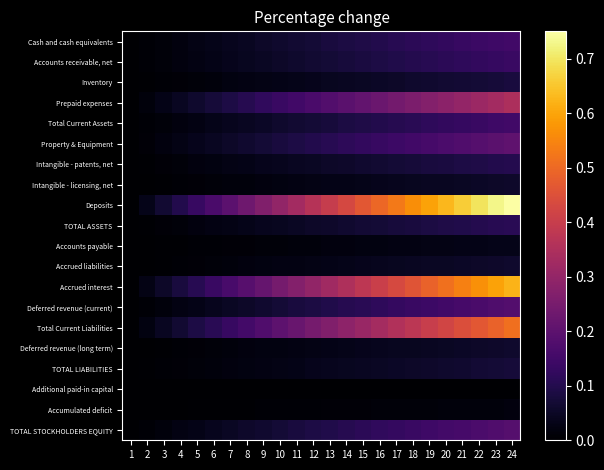

Reading left to right, extract all data points from this chart.

Cash and cash equivalents: 1=0.0	2=0.0	3=0.0	4=0.0	5=0.0	6=0.0	7=0.0	8=0.0	9=0.1	10=0.1	11=0.1	12=0.1	13=0.1	14=0.1	15=0.1	16=0.1	17=0.1	18=0.1	19=0.1	20=0.1	21=0.1	22=0.1	23=0.1	24=0.2
Accounts receivable, net: 1=0.0	2=0.0	3=0.0	4=0.0	5=0.0	6=0.0	7=0.0	8=0.0	9=0.0	10=0.1	11=0.1	12=0.1	13=0.1	14=0.1	15=0.1	16=0.1	17=0.1	18=0.1	19=0.1	20=0.1	21=0.1	22=0.1	23=0.1	24=0.1
Inventory: 1=0.0	2=0.0	3=0.0	4=0.0	5=0.0	6=0.0	7=0.0	8=0.0	9=0.0	10=0.0	11=0.0	12=0.0	13=0.0	14=0.0	15=0.0	16=0.1	17=0.1	18=0.1	19=0.1	20=0.1	21=0.1	22=0.1	23=0.1	24=0.1
Prepaid expenses: 1=0.0	2=0.0	3=0.0	4=0.0	5=0.1	6=0.1	7=0.1	8=0.1	9=0.1	10=0.1	11=0.2	12=0.2	13=0.2	14=0.2	15=0.2	16=0.2	17=0.2	18=0.3	19=0.3	20=0.3	21=0.3	22=0.3	23=0.3	24=0.3
Total Current Assets: 1=0.0	2=0.0	3=0.0	4=0.0	5=0.0	6=0.0	7=0.0	8=0.0	9=0.1	10=0.1	11=0.1	12=0.1	13=0.1	14=0.1	15=0.1	16=0.1	17=0.1	18=0.1	19=0.1	20=0.1	21=0.1	22=0.1	23=0.1	24=0.2
Property & Equipment: 1=0.0	2=0.0	3=0.0	4=0.0	5=0.0	6=0.0	7=0.1	8=0.1	9=0.1	10=0.1	11=0.1	12=0.1	13=0.1	14=0.1	15=0.1	16=0.1	17=0.1	18=0.2	19=0.2	20=0.2	21=0.2	22=0.2	23=0.2	24=0.2
Intangible - patents, net: 1=0.0	2=0.0	3=0.0	4=0.0	5=0.0	6=0.0	7=0.0	8=0.0	9=0.0	10=0.0	11=0.0	12=0.0	13=0.1	14=0.1	15=0.1	16=0.1	17=0.1	18=0.1	19=0.1	20=0.1	21=0.1	22=0.1	23=0.1	24=0.1
Intangible - licensing, net: 1=0.0	2=0.0	3=0.0	4=0.0	5=0.0	6=0.0	7=0.0	8=0.0	9=0.0	10=0.0	11=0.0	12=0.0	13=0.0	14=0.0	15=0.0	16=0.0	17=0.0	18=0.0	19=0.0	20=0.0	21=0.0	22=0.1	23=0.1	24=0.1
Deposits: 1=0.0	2=0.0	3=0.1	4=0.1	5=0.1	6=0.2	7=0.2	8=0.2	9=0.3	10=0.3	11=0.3	12=0.4	13=0.4	14=0.4	15=0.5	16=0.5	17=0.5	18=0.6	19=0.6	20=0.6	21=0.7	22=0.7	23=0.7	24=0.8
TOTAL ASSETS: 1=0.0	2=0.0	3=0.0	4=0.0	5=0.0	6=0.0	7=0.0	8=0.0	9=0.0	10=0.0	11=0.0	12=0.1	13=0.1	14=0.1	15=0.1	16=0.1	17=0.1	18=0.1	19=0.1	20=0.1	21=0.1	22=0.1	23=0.1	24=0.1
Accounts payable: 1=0.0	2=0.0	3=0.0	4=0.0	5=0.0	6=0.0	7=0.0	8=0.0	9=0.0	10=0.0	11=0.0	12=0.0	13=0.0	14=0.0	15=0.0	16=0.0	17=0.0	18=0.0	19=0.0	20=0.0	21=0.0	22=0.0	23=0.0	24=0.0
Accrued liabilities: 1=0.0	2=0.0	3=0.0	4=0.0	5=0.0	6=0.0	7=0.0	8=0.0	9=0.0	10=0.0	11=0.0	12=0.0	13=0.0	14=0.0	15=0.0	16=0.0	17=0.0	18=0.0	19=0.0	20=0.0	21=0.1	22=0.1	23=0.1	24=0.1
Accrued interest: 1=0.0	2=0.0	3=0.1	4=0.1	5=0.1	6=0.1	7=0.2	8=0.2	9=0.2	10=0.2	11=0.3	12=0.3	13=0.3	14=0.4	15=0.4	16=0.4	17=0.4	18=0.5	19=0.5	20=0.5	21=0.5	22=0.6	23=0.6	24=0.6
Deferred revenue (current): 1=0.0	2=0.0	3=0.0	4=0.0	5=0.0	6=0.0	7=0.0	8=0.1	9=0.1	10=0.1	11=0.1	12=0.1	13=0.1	14=0.1	15=0.1	16=0.1	17=0.1	18=0.1	19=0.1	20=0.2	21=0.2	22=0.2	23=0.2	24=0.2
Total Current Liabilities: 1=0.0	2=0.0	3=0.0	4=0.1	5=0.1	6=0.1	7=0.1	8=0.2	9=0.2	10=0.2	11=0.2	12=0.2	13=0.3	14=0.3	15=0.3	16=0.3	17=0.4	18=0.4	19=0.4	20=0.4	21=0.4	22=0.5	23=0.5	24=0.5
Deferred revenue (long term): 1=0.0	2=0.0	3=0.0	4=0.0	5=0.0	6=0.0	7=0.0	8=0.0	9=0.0	10=0.0	11=0.0	12=0.0	13=0.0	14=0.0	15=0.0	16=0.0	17=0.0	18=0.0	19=0.0	20=0.0	21=0.1	22=0.1	23=0.1	24=0.1
TOTAL LIABILITIES: 1=0.0	2=0.0	3=0.0	4=0.0	5=0.0	6=0.0	7=0.0	8=0.0	9=0.0	10=0.0	11=0.0	12=0.0	13=0.0	14=0.0	15=0.0	16=0.0	17=0.1	18=0.1	19=0.1	20=0.1	21=0.1	22=0.1	23=0.1	24=0.1
Additional paid-in capital: 1=0.0	2=0.0	3=0.0	4=0.0	5=0.0	6=0.0	7=0.0	8=0.0	9=0.0	10=0.0	11=0.0	12=0.0	13=0.0	14=0.0	15=0.0	16=0.0	17=0.0	18=0.0	19=0.0	20=0.0	21=0.0	22=0.0	23=0.0	24=0.0
Accumulated deficit: 1=0.0	2=0.0	3=0.0	4=0.0	5=0.0	6=0.0	7=0.0	8=0.0	9=0.0	10=0.0	11=0.0	12=0.0	13=0.0	14=0.0	15=0.0	16=0.0	17=0.0	18=0.0	19=0.0	20=0.0	21=0.0	22=0.0	23=0.0	24=0.0
TOTAL STOCKHOLDERS EQUITY: 1=0.0	2=0.0	3=0.0	4=0.0	5=0.0	6=0.0	7=0.0	8=0.1	9=0.1	10=0.1	11=0.1	12=0.1	13=0.1	14=0.1	15=0.1	16=0.1	17=0.1	18=0.1	19=0.1	20=0.2	21=0.2	22=0.2	23=0.2	24=0.2